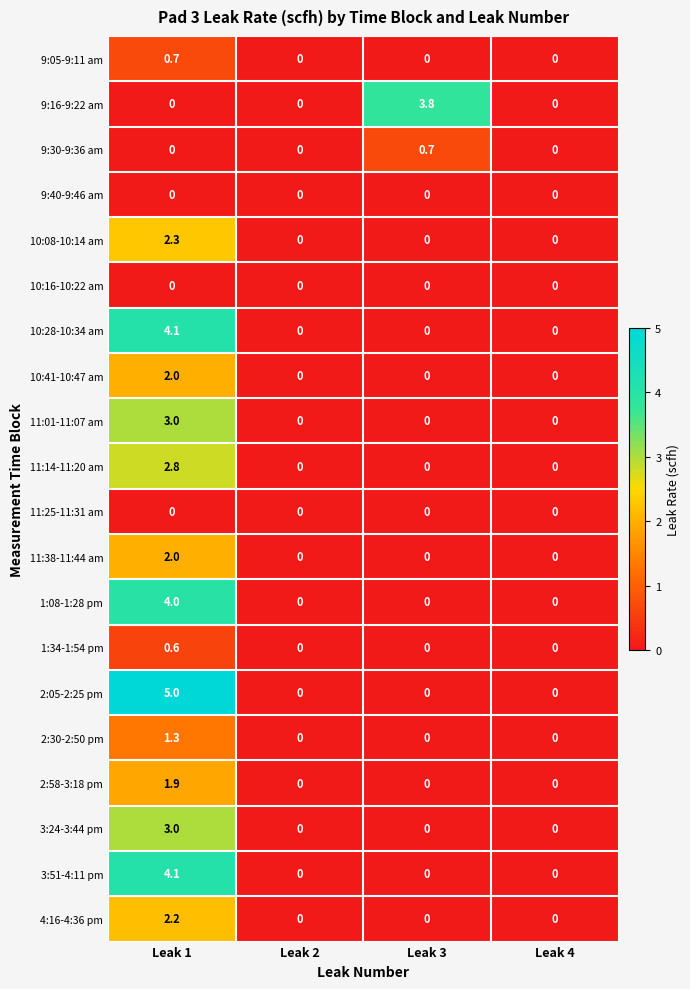

At which category is the sum across all series the highest?

Leak 1